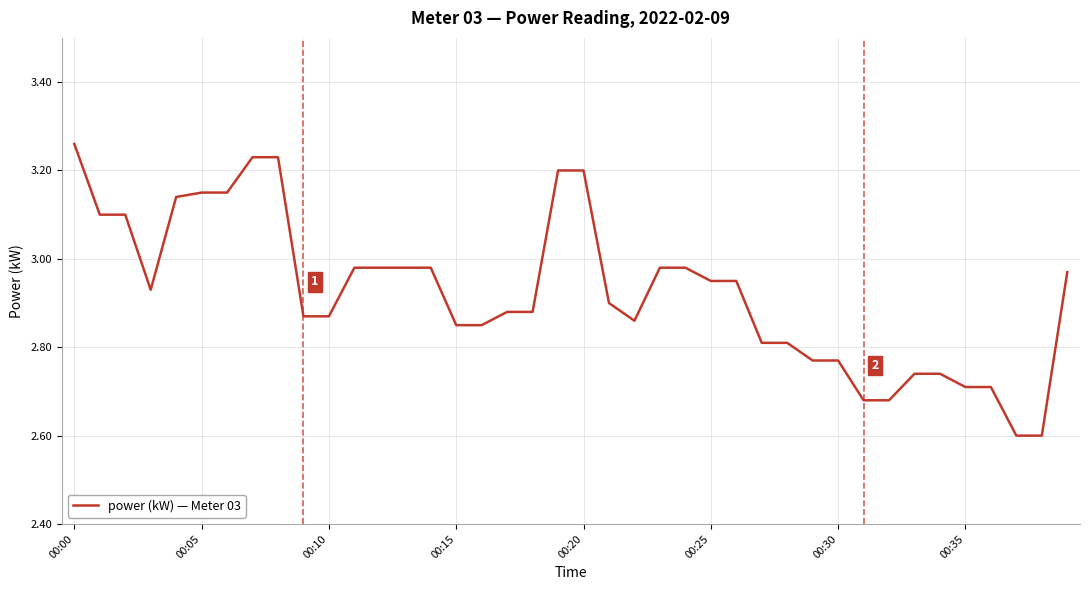

How many series are shown in this chart?

1